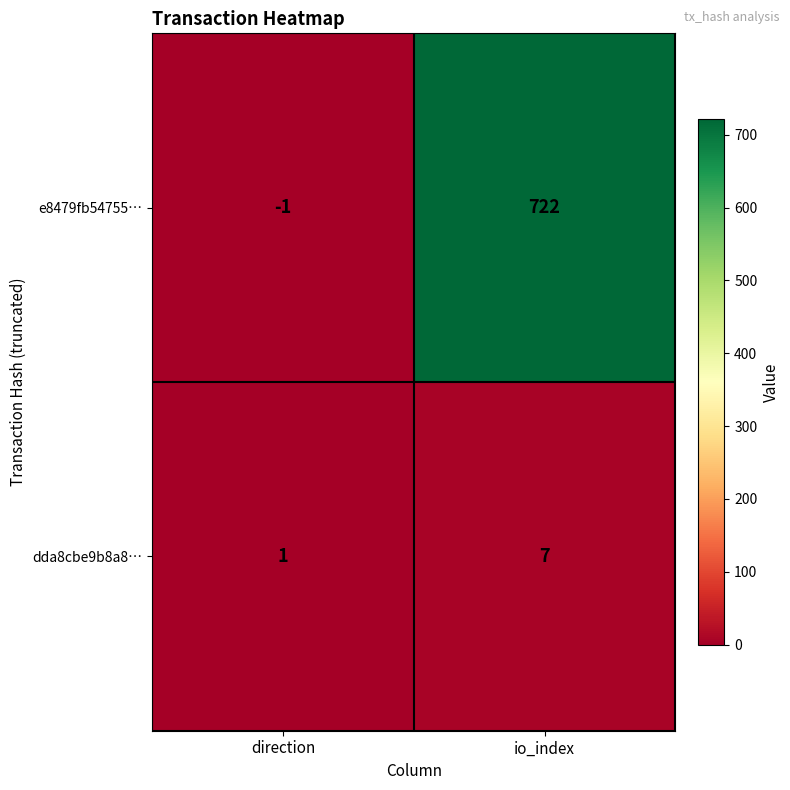

Rank the series by their maximum value, from highest to lowest.

e8479fb54755…, dda8cbe9b8a8…